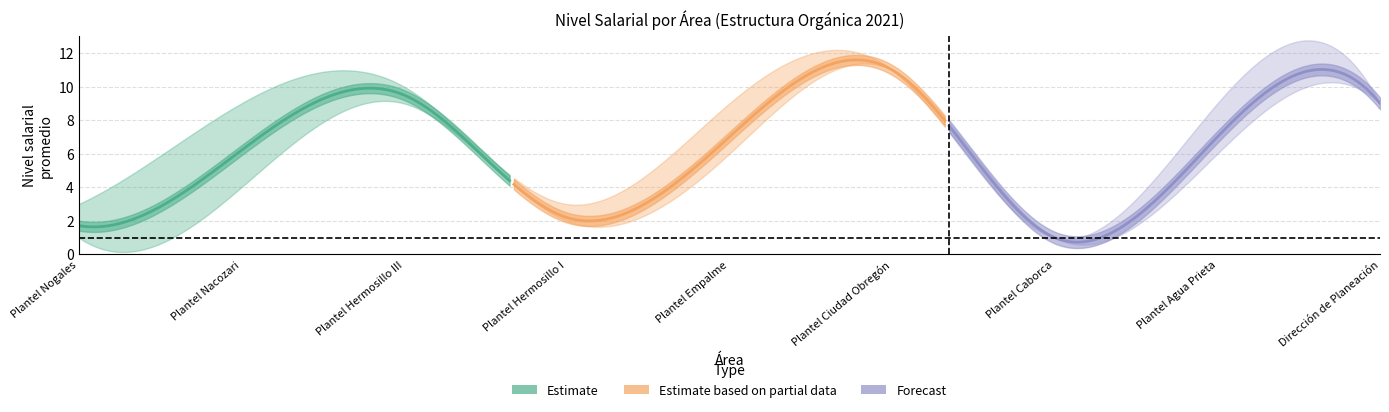

True or false: Nivel salarial (lower) has a value of 6.7 at Plantel Hermosillo II.

False